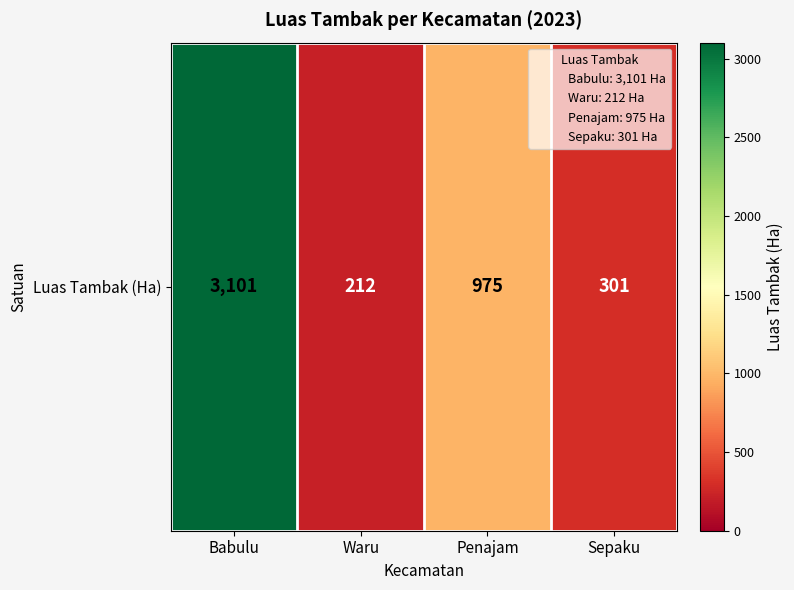

Which has a higher value, Waru or Babulu?

Babulu